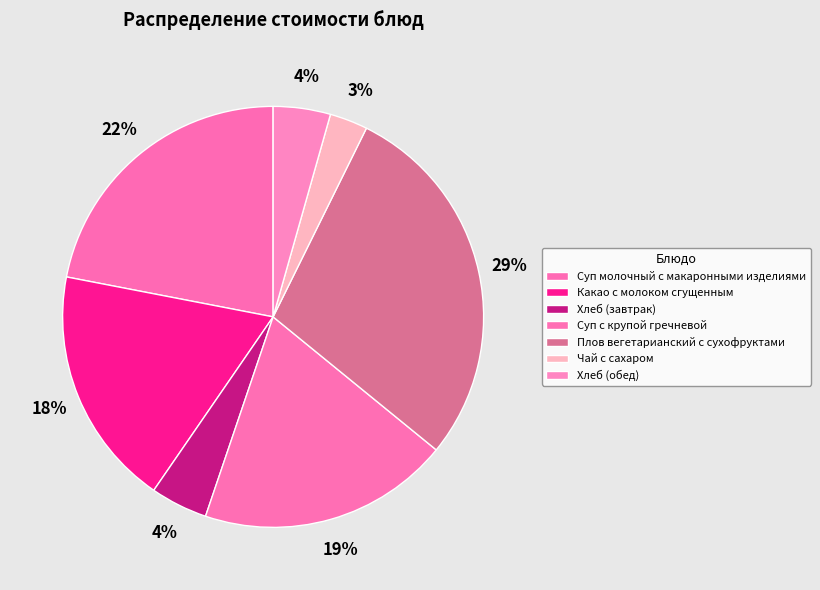

To the nearest percent, what portion does Какао с молоком сгущенным represent?

18%